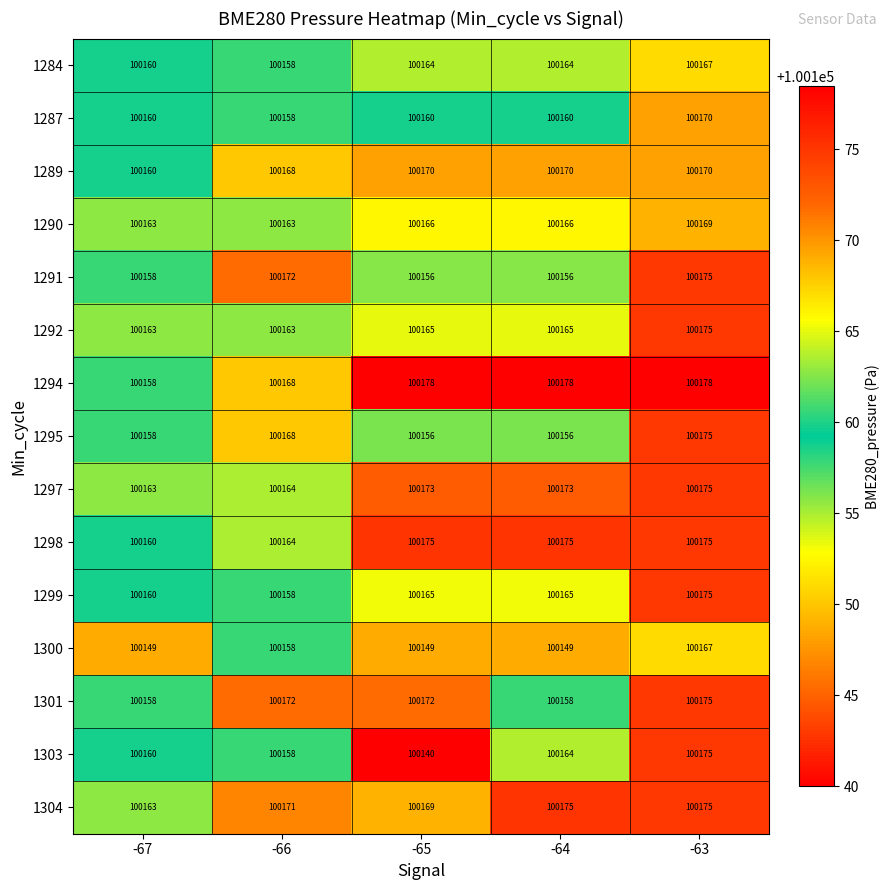

What is the total value across all series at -67?

1502393